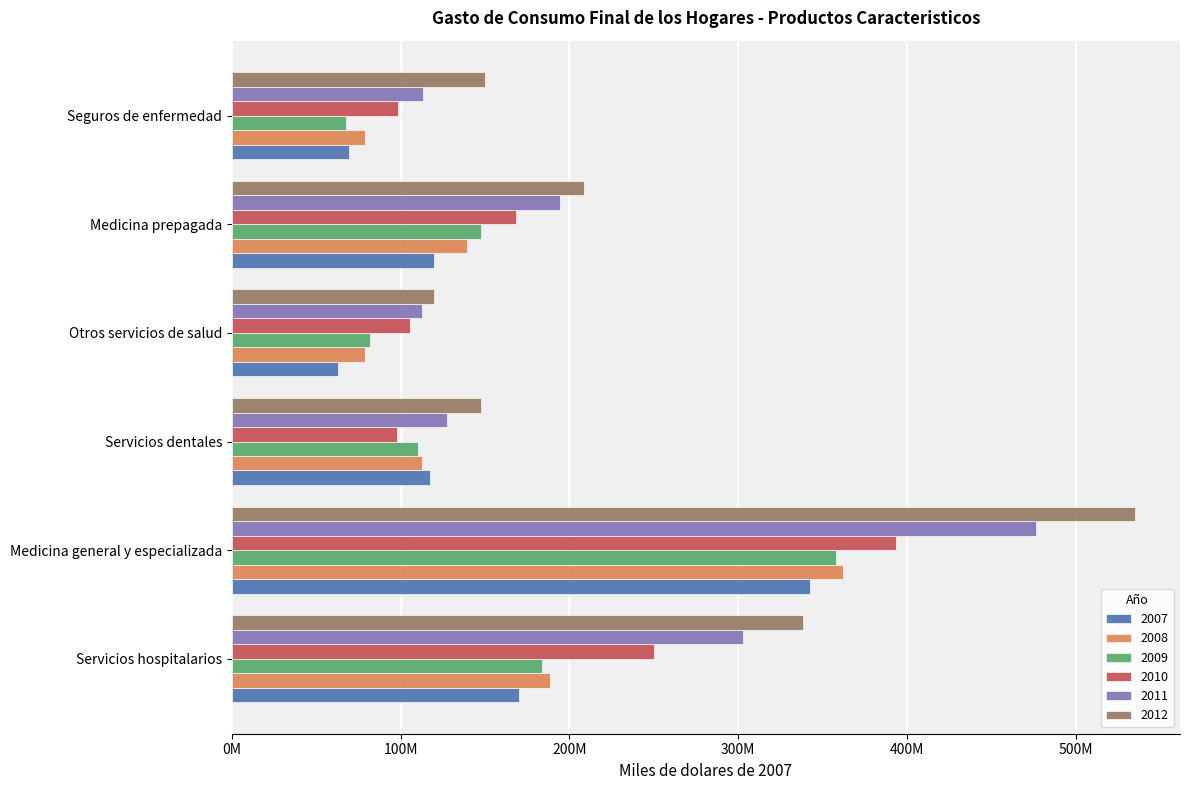

What is the sum of the 2011 values at Servicios hospitalarios and Seguros de enfermedad?

416571579.0